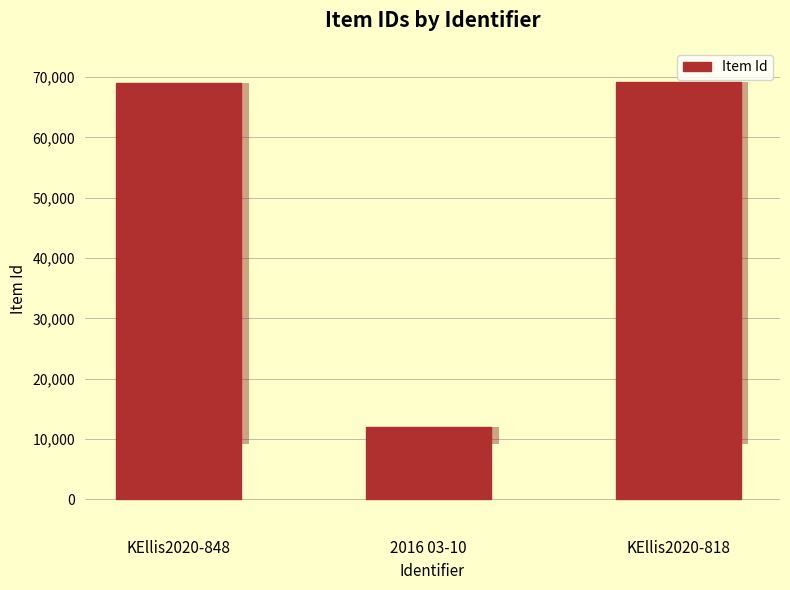

How many data points are above 69064?

1